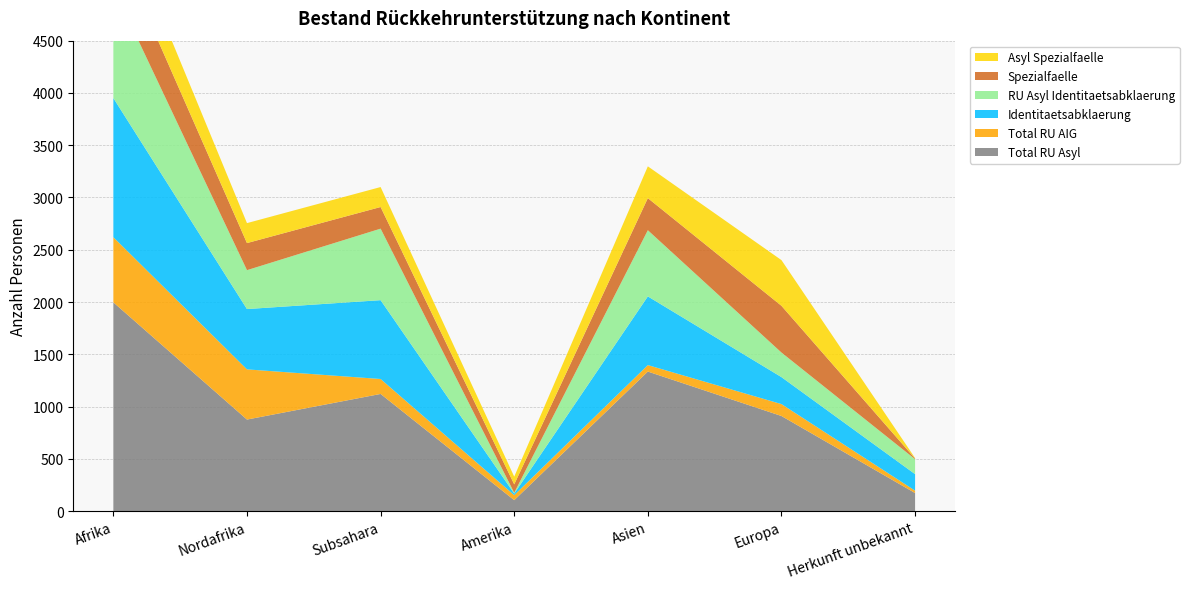

Reading left to right, transcribe all the data shown in this chart.

Total RU Asyl: 1997	876	1121	105	1335	910	173
Total RU AIG: 623	480	143	48	62	114	23
Identitaetsabklaerung: 1331	577	754	15	657	258	158
RU Asyl Identitaetsabklaerung: 1056	372	684	8	633	235	143
Spezialfaelle: 466	259	207	80	307	447	6
Asyl Spezialfaelle: 382	191	191	74	304	437	5